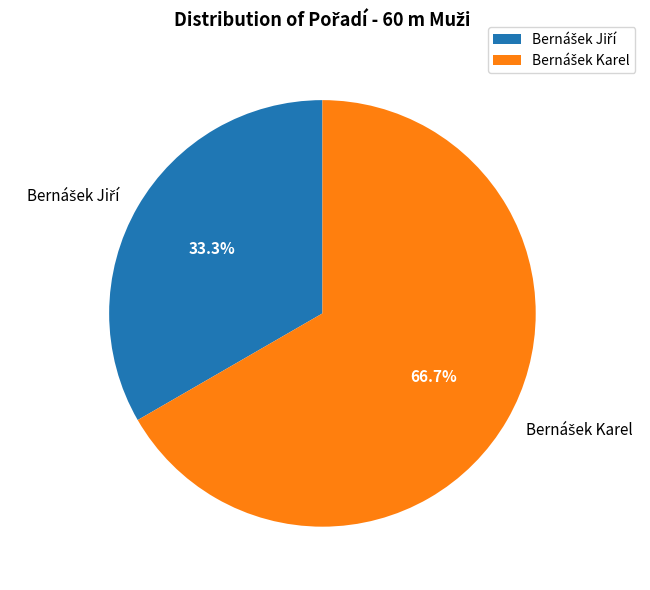

Is there a majority slice in this chart?

Yes